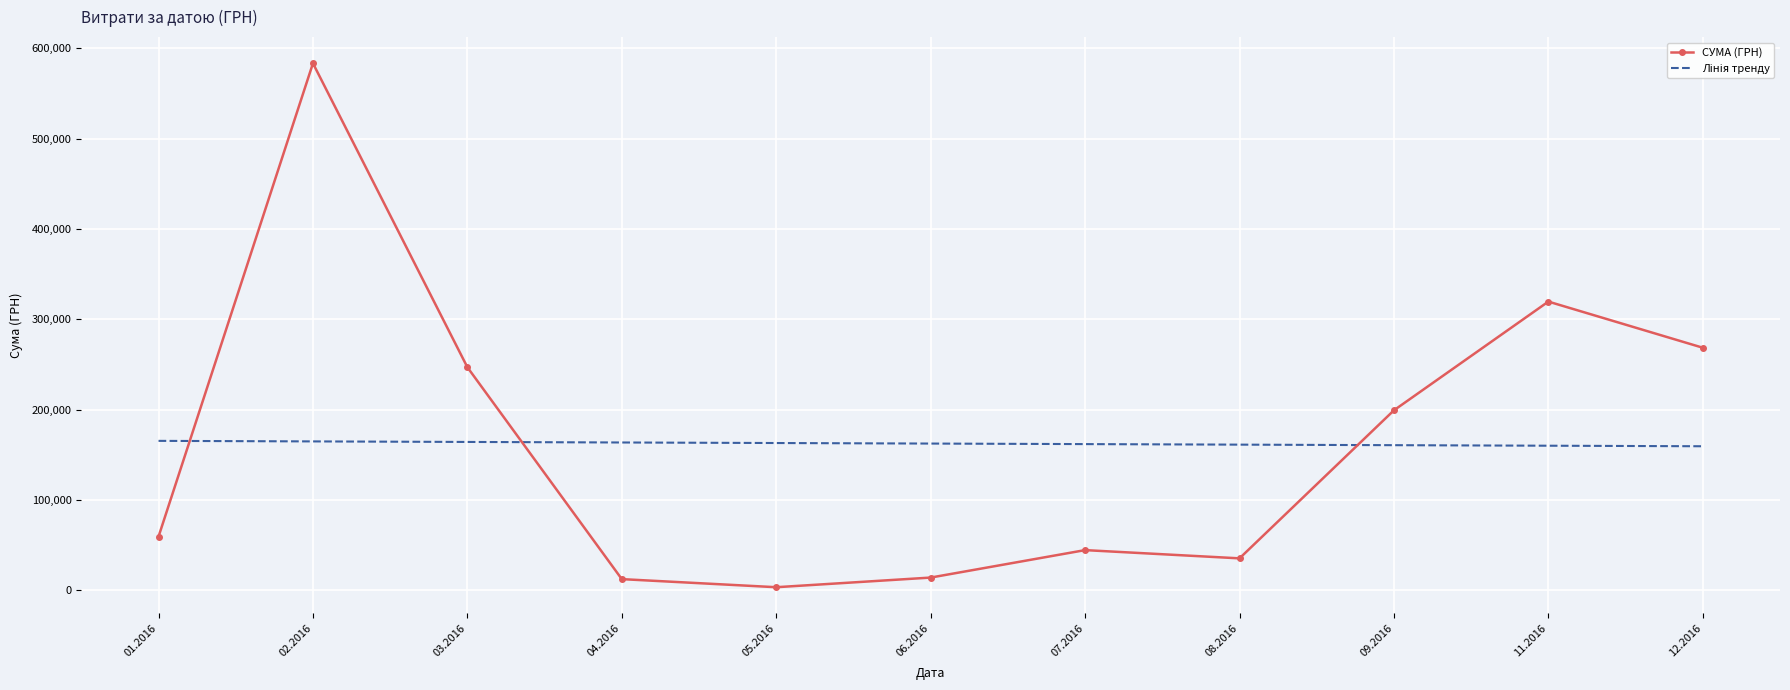

What is the difference between the СУМА (ГРН) values at 06.2016 and 02.2016?

569714.8